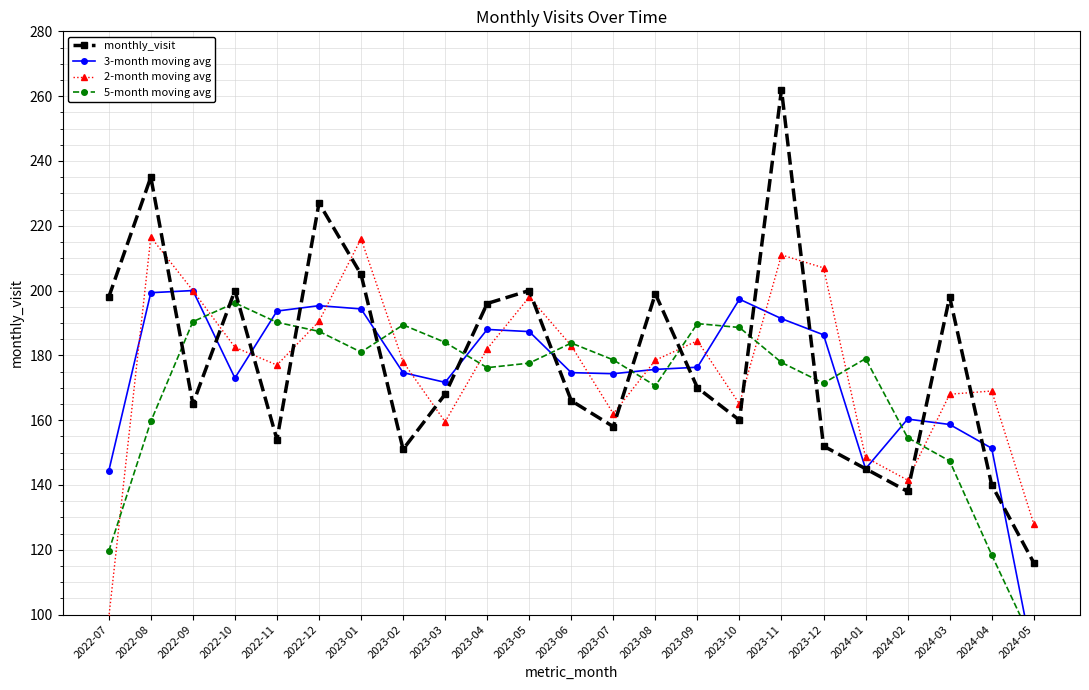

How many interior local valleys does the 5-month moving avg series have?

4